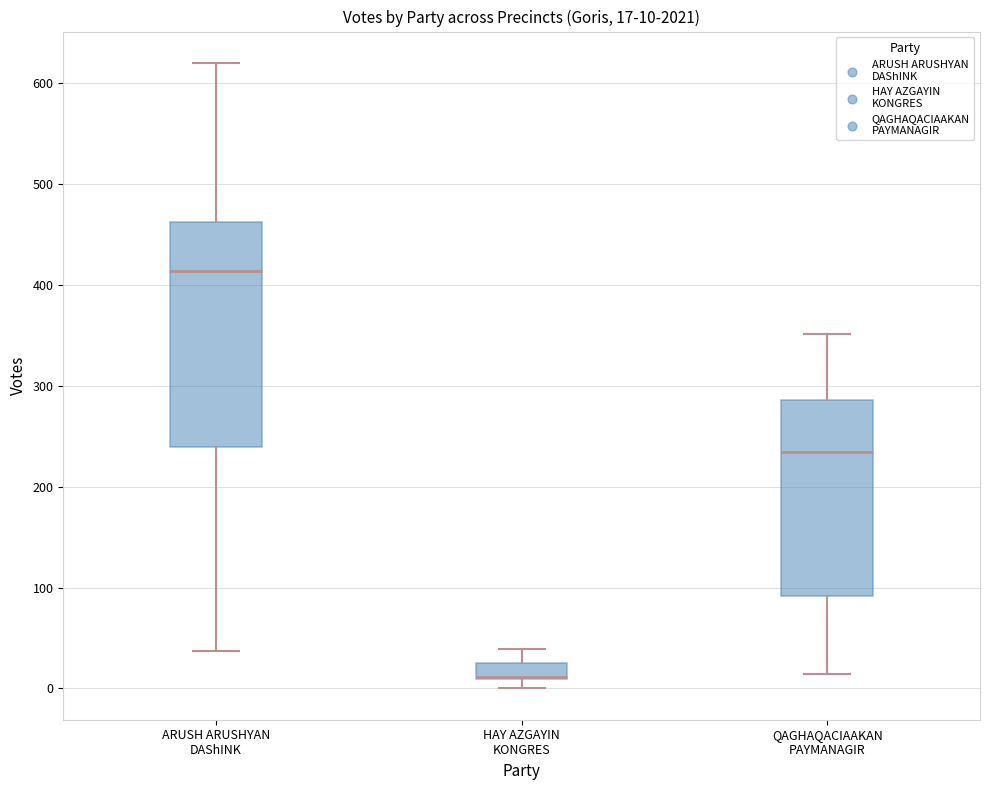

Comparing the boxes themselves (not the whiskers), which one is the tallest?

ARUSH ARUSHYAN DAShINK